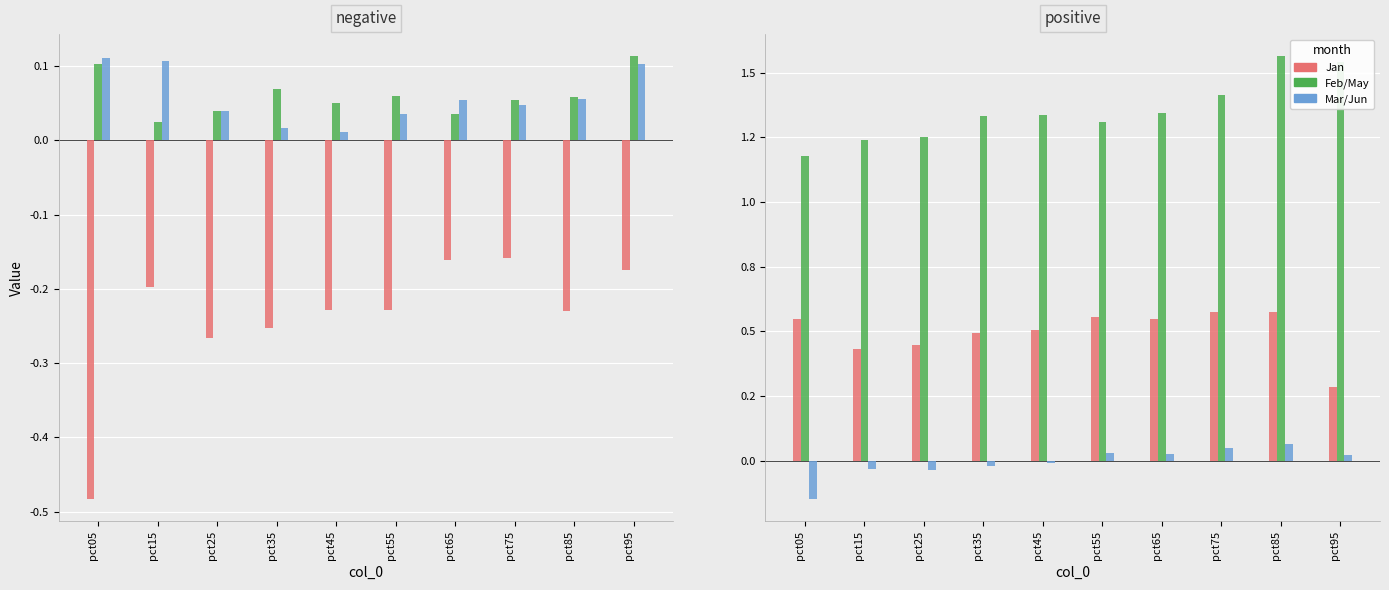

At pct75, list the series in order from smallest to largest.

Jan, Mar, Jun, Feb, Apr, May